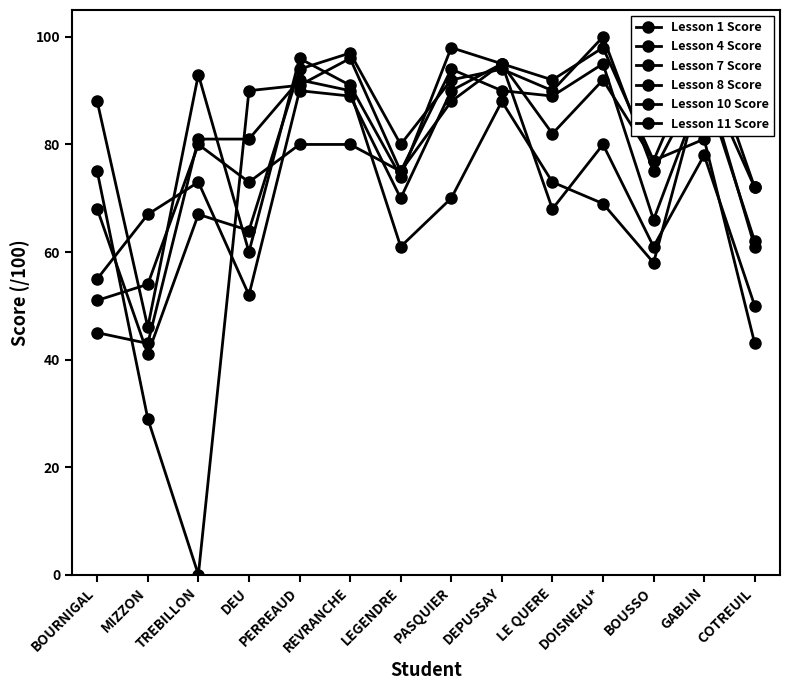

How many interior local valleys does the Lesson 11 Score series have?

4